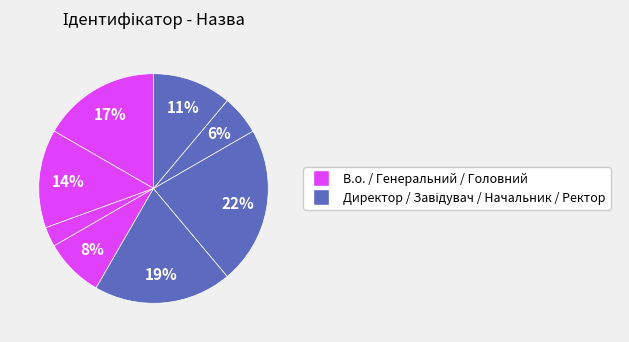

How many slices are in this pie chart?

8